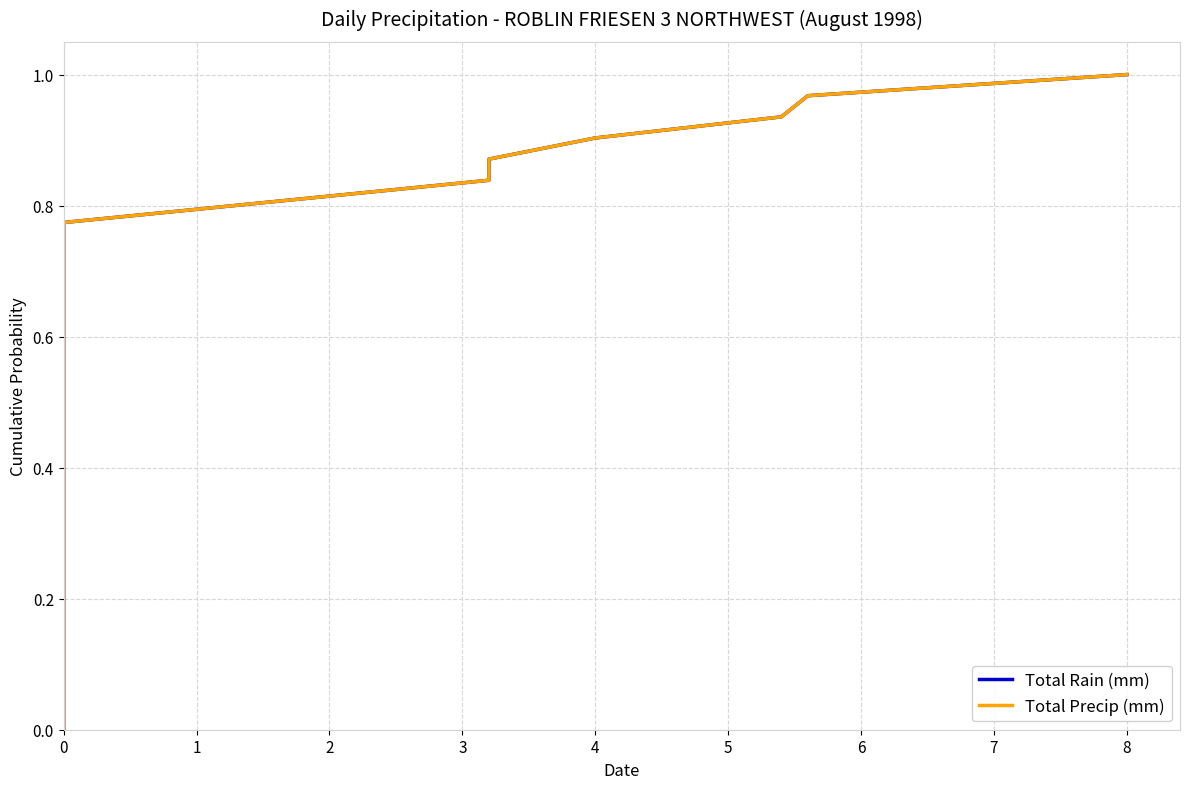

What is the value of the Total Precip (mm) point at the 11th from the left?

0.3